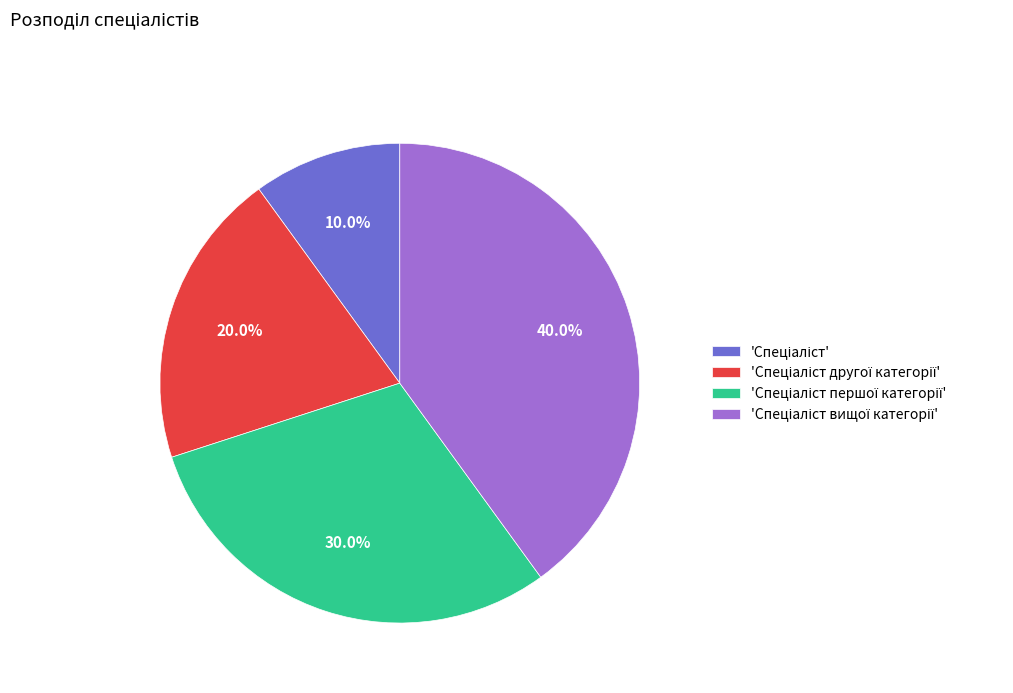

To the nearest percent, what is the difference between the largest and smallest slice percentages?

30%